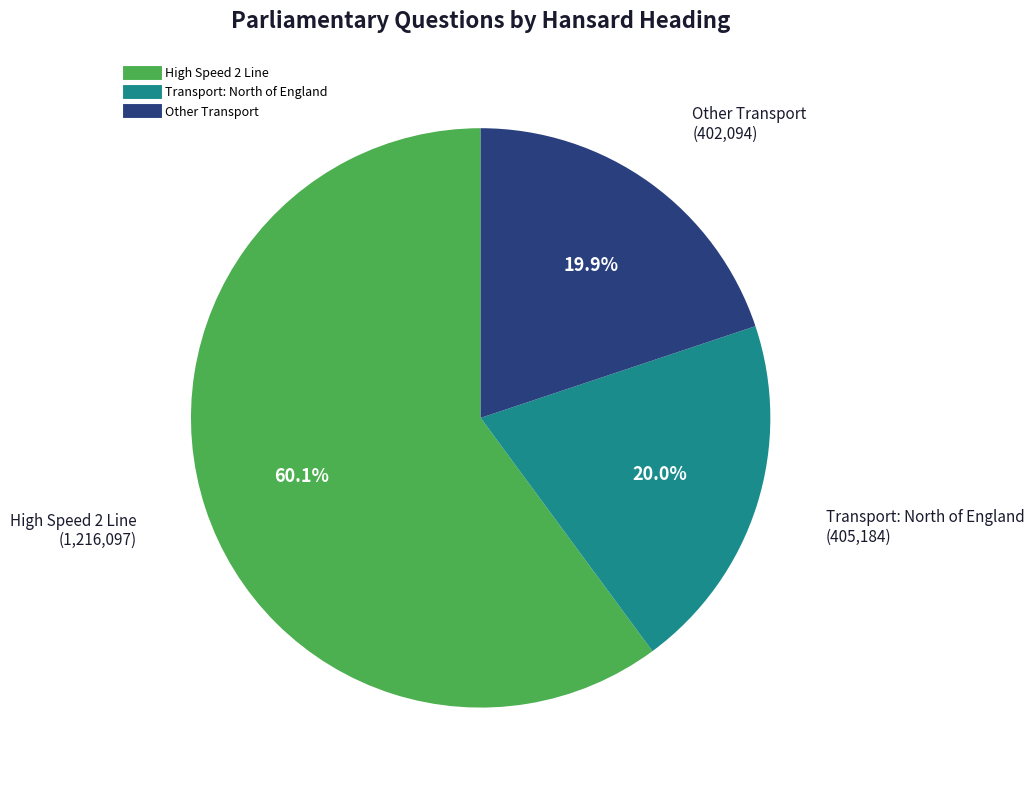

Is there any slice that represents more than half of the pie?

Yes